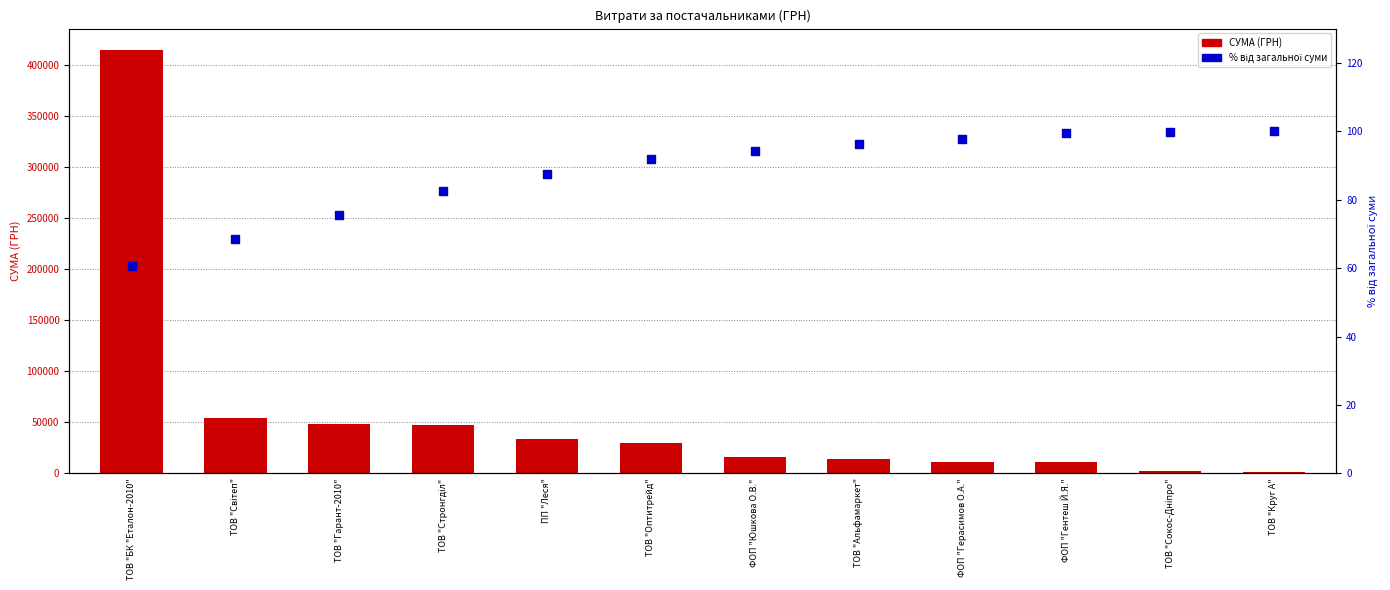

Is the value of Відсоток від загальної суми at ФОП "Герасимов О.А." greater than the value of СУМА (ГРН) at ПП "Леся"?

No